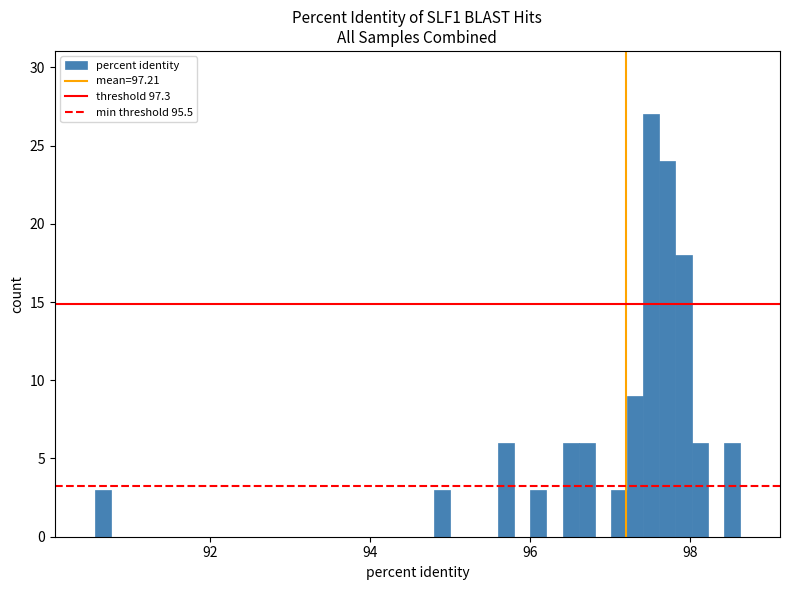

Read against the x-axis, roughly where is the centre of the tallest bar?

97.6